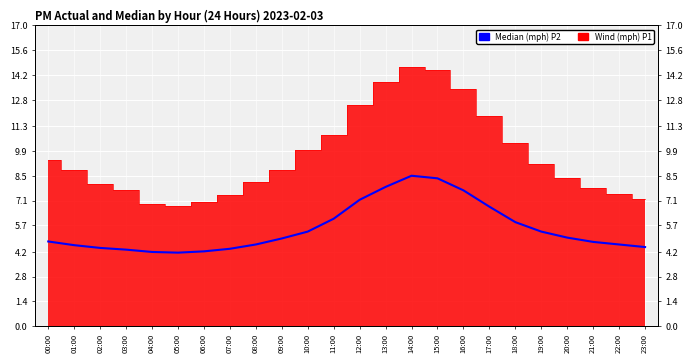

Where is the first local maximum?

14:00